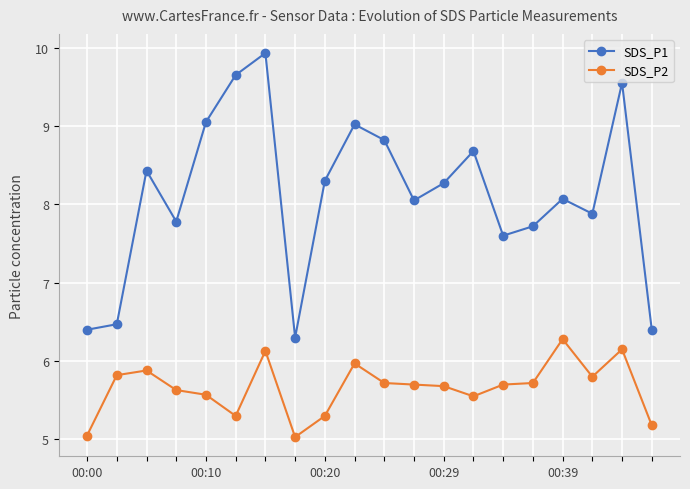

True or false: SDS_P1 and SDS_P2 intersect in this chart.

False